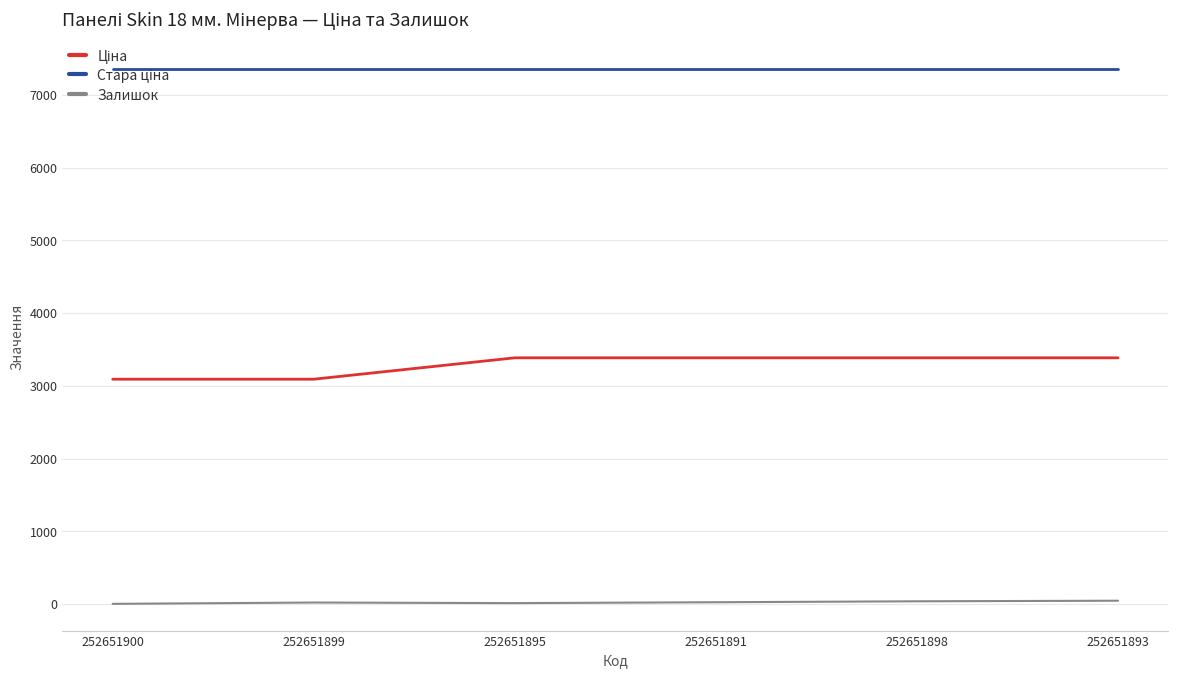

True or false: Залишок has a value of 0.0 at 252651900.

True